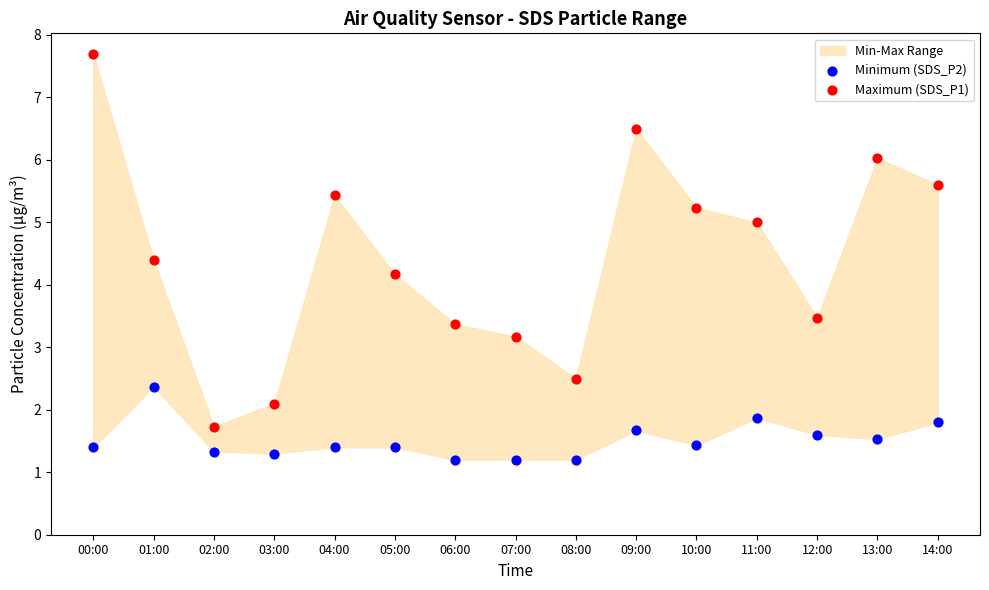

Which series reaches the maximum Y coordinate?

Maximum (SDS_P1)